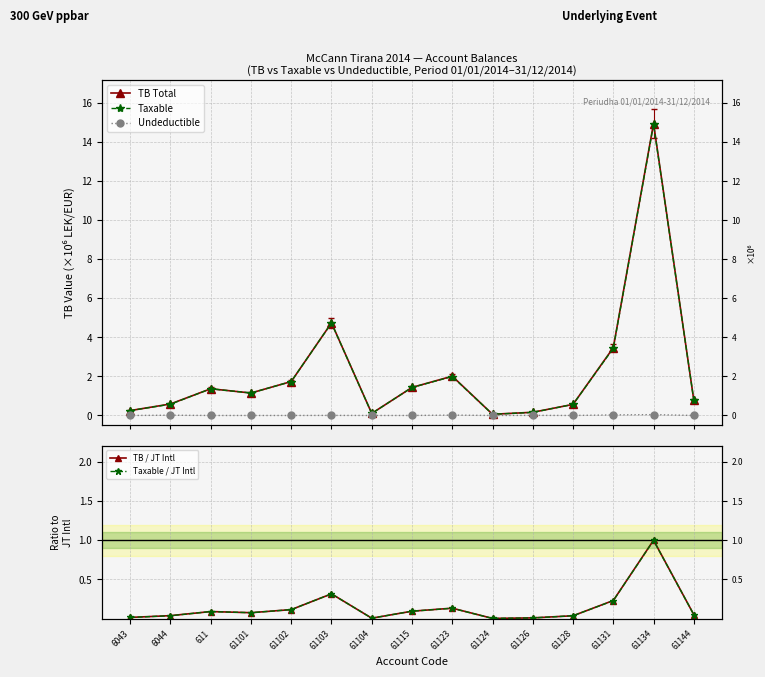

The value of Taxable at 6043 is 0.5. True or false?

False